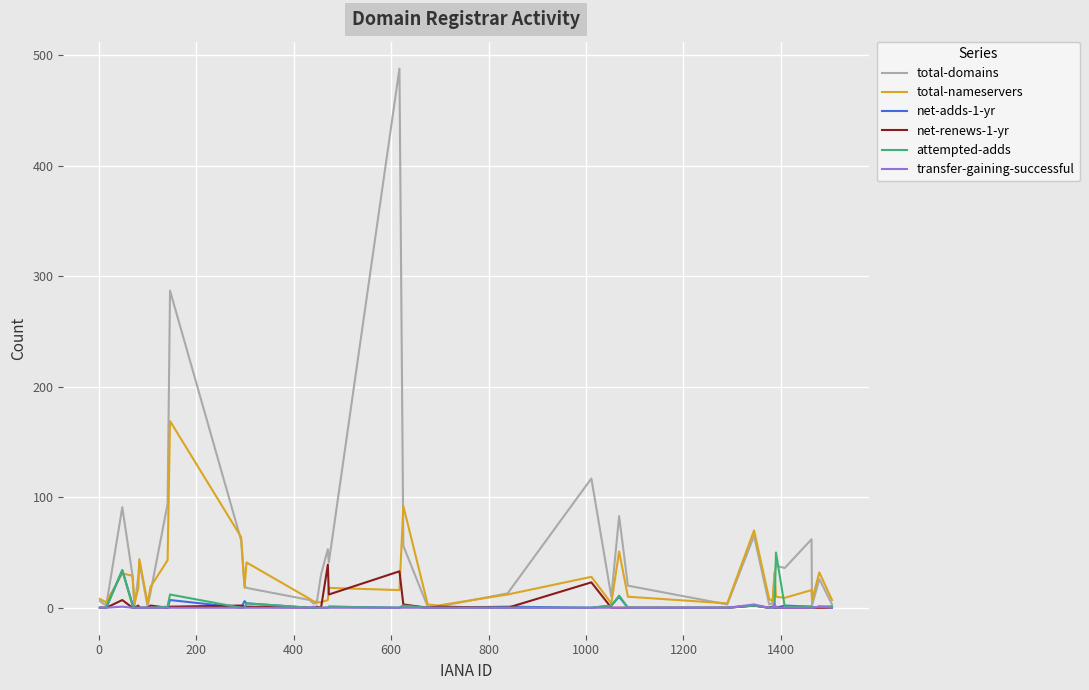

Which series has the widest spread of values?

total-domains